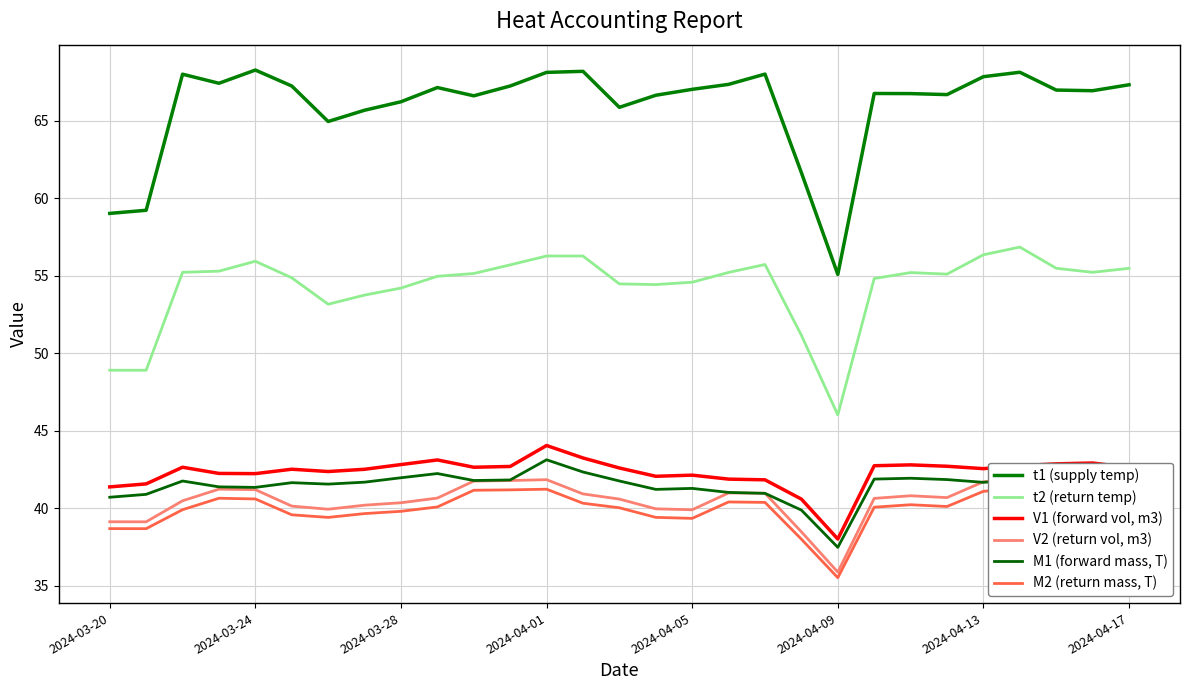

True or false: V1 (forward vol, m3) and t2 (return temp) cross at least once.

False